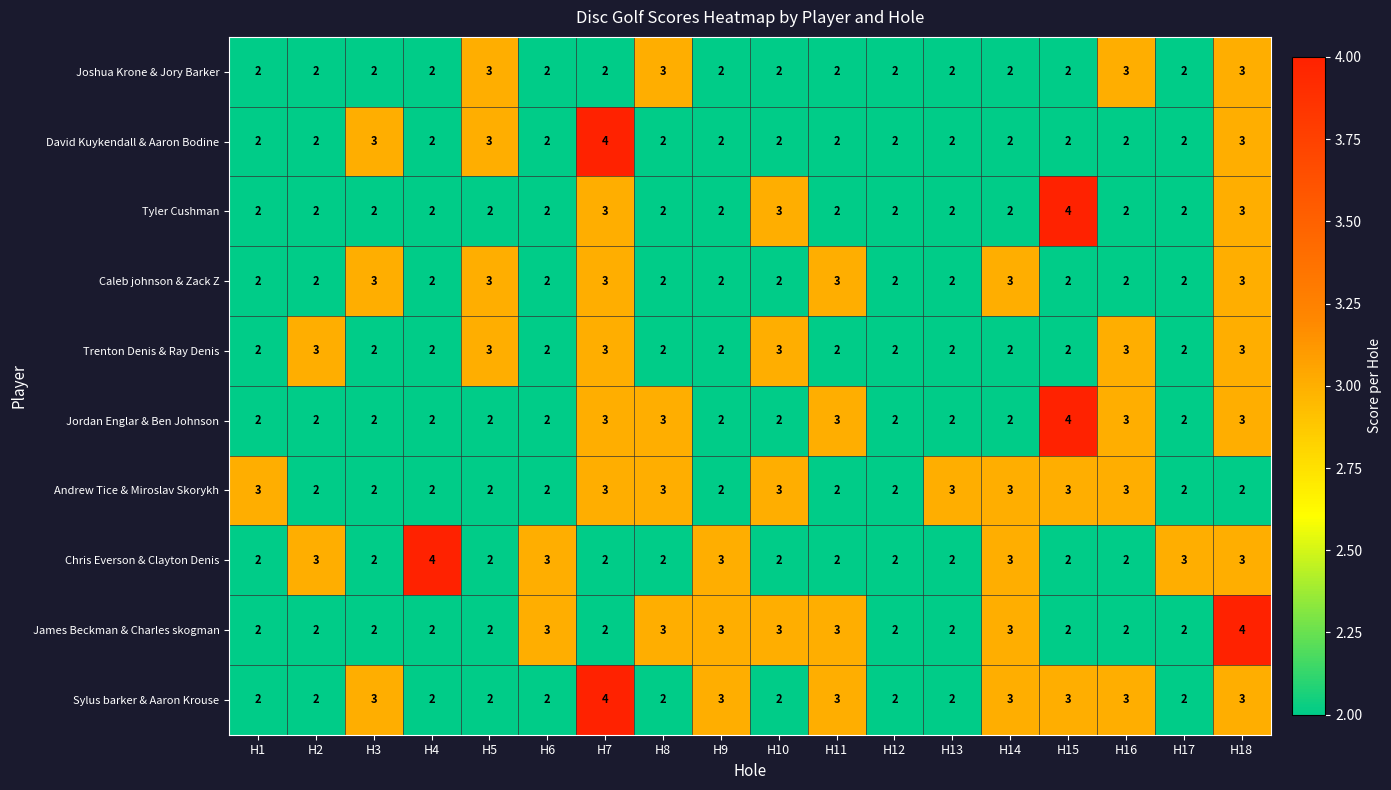

What is the smallest value displayed?

2